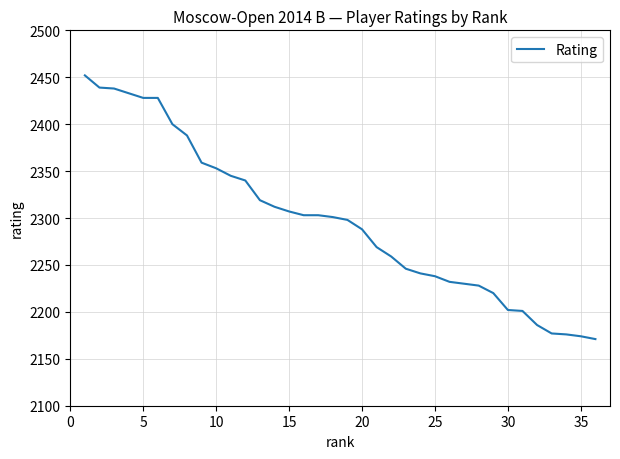

What is the maximum value shown in the chart?

2452